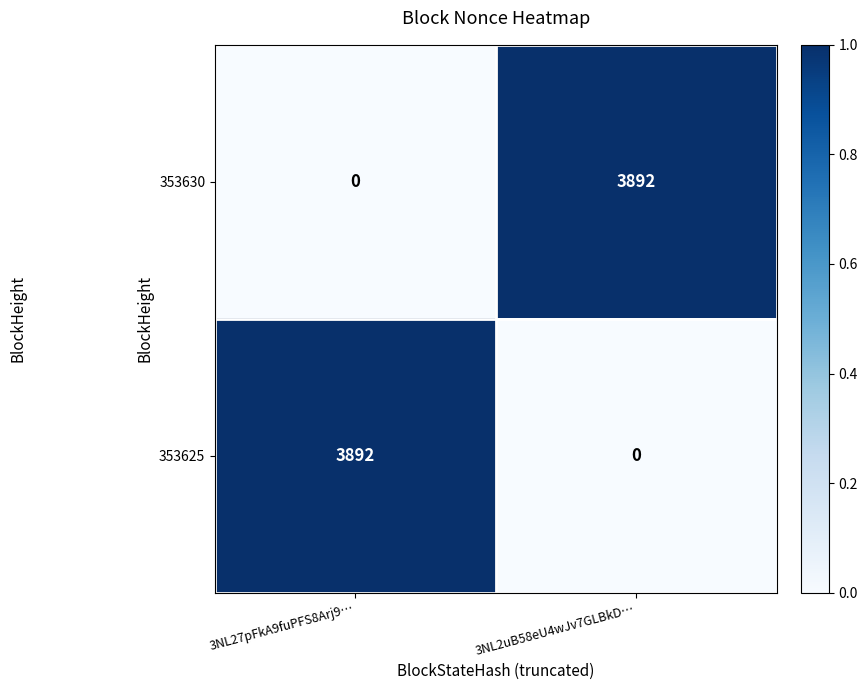

What value does the 353625 series have at 3NL27pFkA9fuPFS8Arj9…?

3892